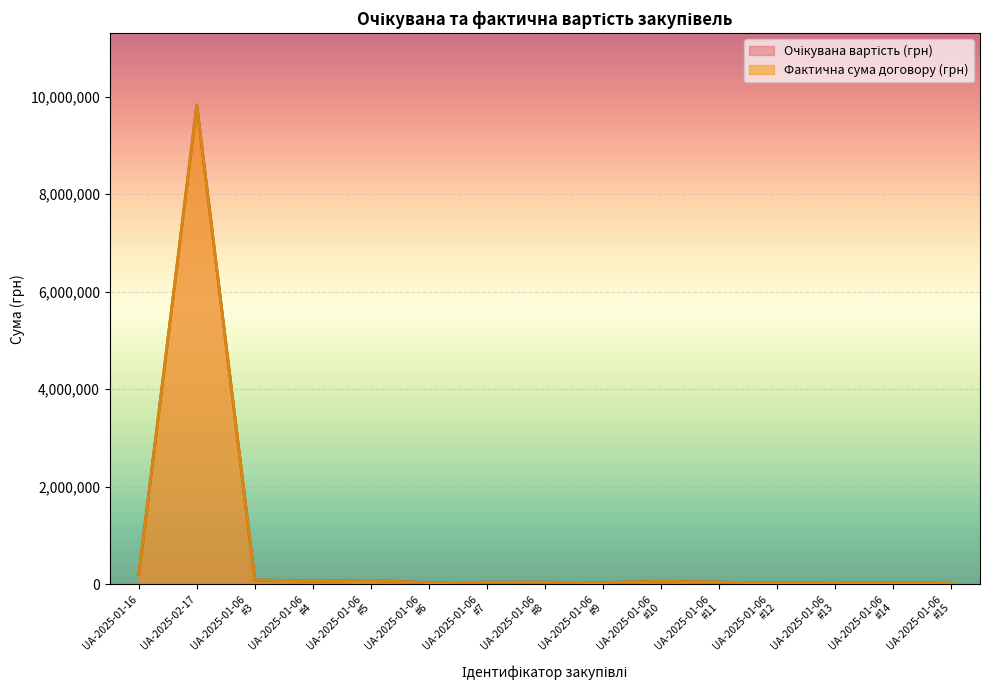

True or false: Очікувана вартість (грн) has a value of 40359.5 at UA-2025-01-06
#9.

False